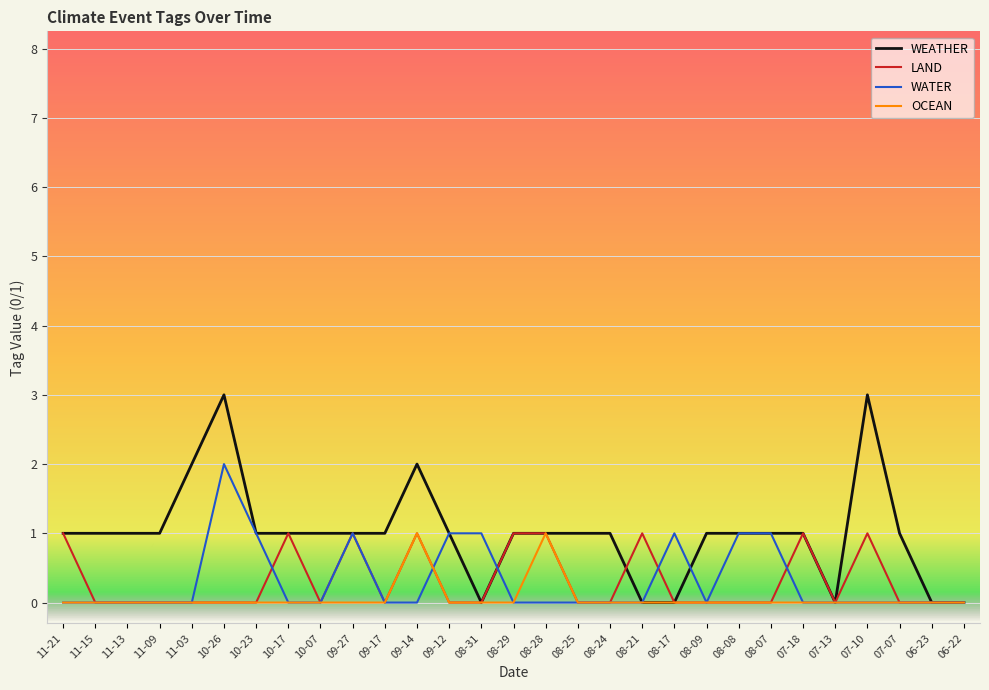

Reading left to right, extract all data points from this chart.

WEATHER: 11-21=1	11-15=1	11-13=1	11-09=1	11-03=2	10-26=3	10-23=1	10-17=1	10-07=1	09-27=1	09-17=1	09-14=2	09-12=1	08-31=0	08-29=1	08-28=1	08-25=1	08-24=1	08-21=0	08-17=0	08-09=1	08-08=1	08-07=1	07-18=1	07-13=0	07-10=3	07-07=1	06-23=0	06-22=0
LAND: 11-21=1	11-15=0	11-13=0	11-09=0	11-03=0	10-26=0	10-23=0	10-17=1	10-07=0	09-27=1	09-17=0	09-14=1	09-12=0	08-31=0	08-29=1	08-28=1	08-25=0	08-24=0	08-21=1	08-17=0	08-09=0	08-08=0	08-07=0	07-18=1	07-13=0	07-10=1	07-07=0	06-23=0	06-22=0
WATER: 11-21=0	11-15=0	11-13=0	11-09=0	11-03=0	10-26=2	10-23=1	10-17=0	10-07=0	09-27=1	09-17=0	09-14=0	09-12=1	08-31=1	08-29=0	08-28=0	08-25=0	08-24=0	08-21=0	08-17=1	08-09=0	08-08=1	08-07=1	07-18=0	07-13=0	07-10=0	07-07=0	06-23=0	06-22=0
OCEAN: 11-21=0	11-15=0	11-13=0	11-09=0	11-03=0	10-26=0	10-23=0	10-17=0	10-07=0	09-27=0	09-17=0	09-14=1	09-12=0	08-31=0	08-29=0	08-28=1	08-25=0	08-24=0	08-21=0	08-17=0	08-09=0	08-08=0	08-07=0	07-18=0	07-13=0	07-10=0	07-07=0	06-23=0	06-22=0